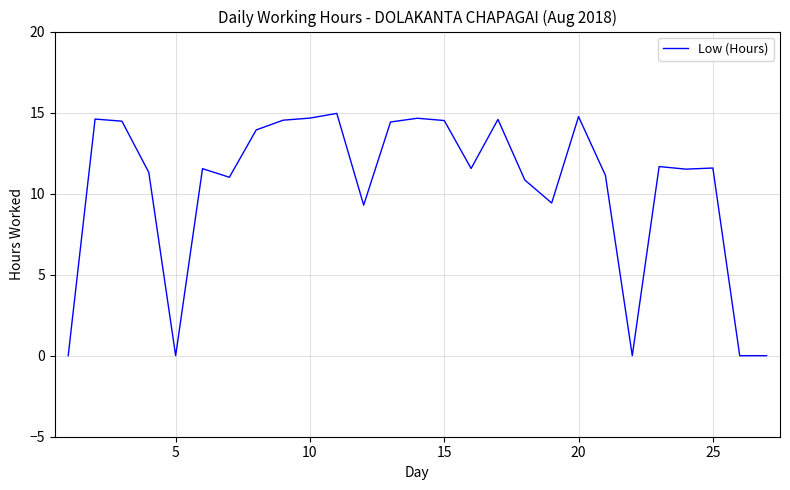

How many lines are shown in the chart?

1